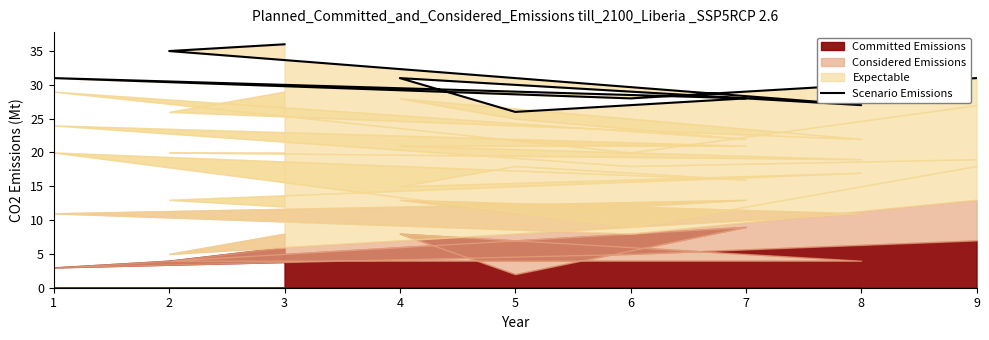

What is the change in value from 4 to 2?

+4